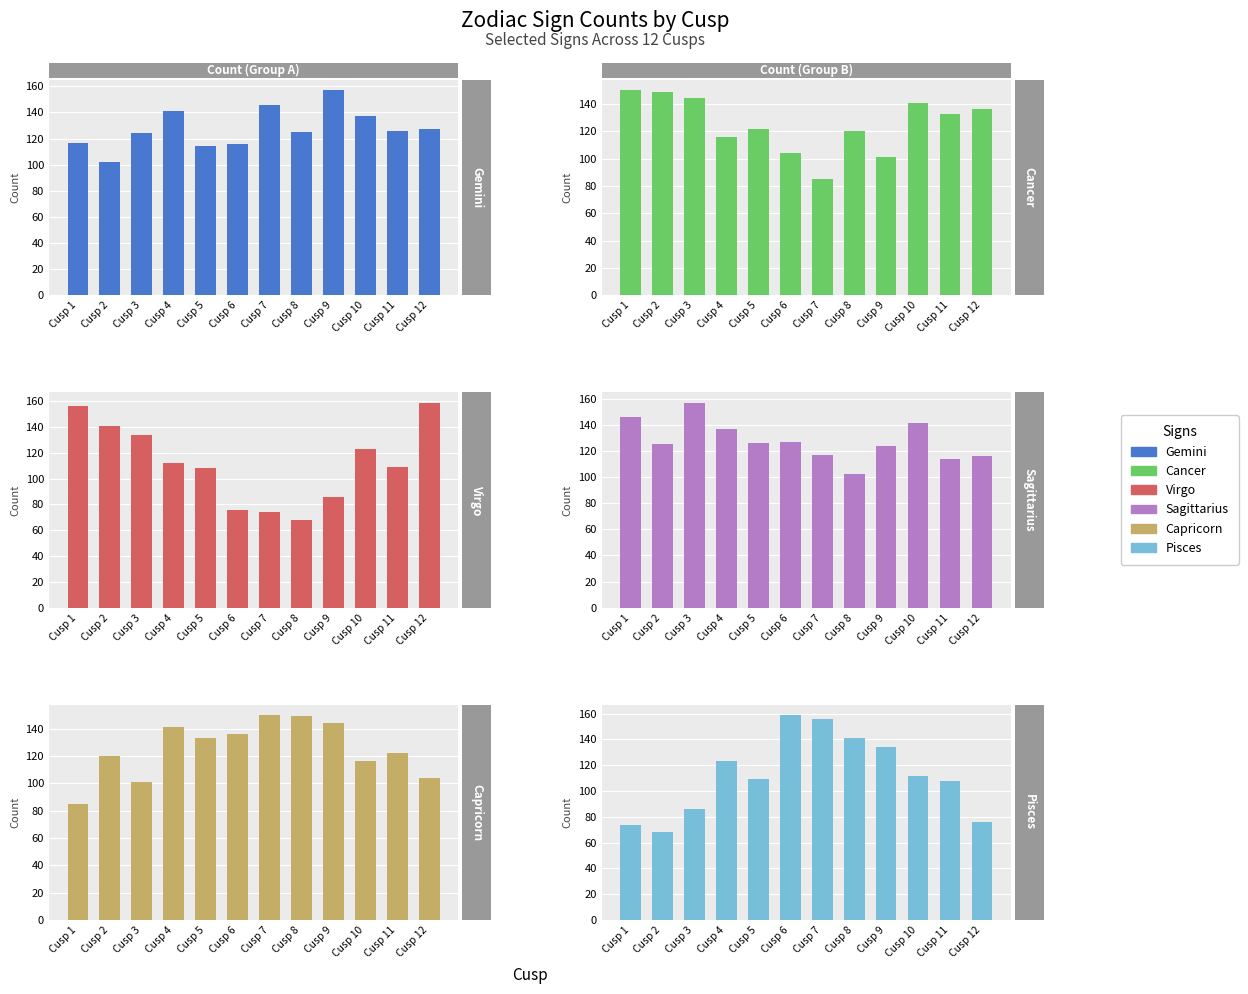

At which label is Cancer closest to 117?

Cusp 4